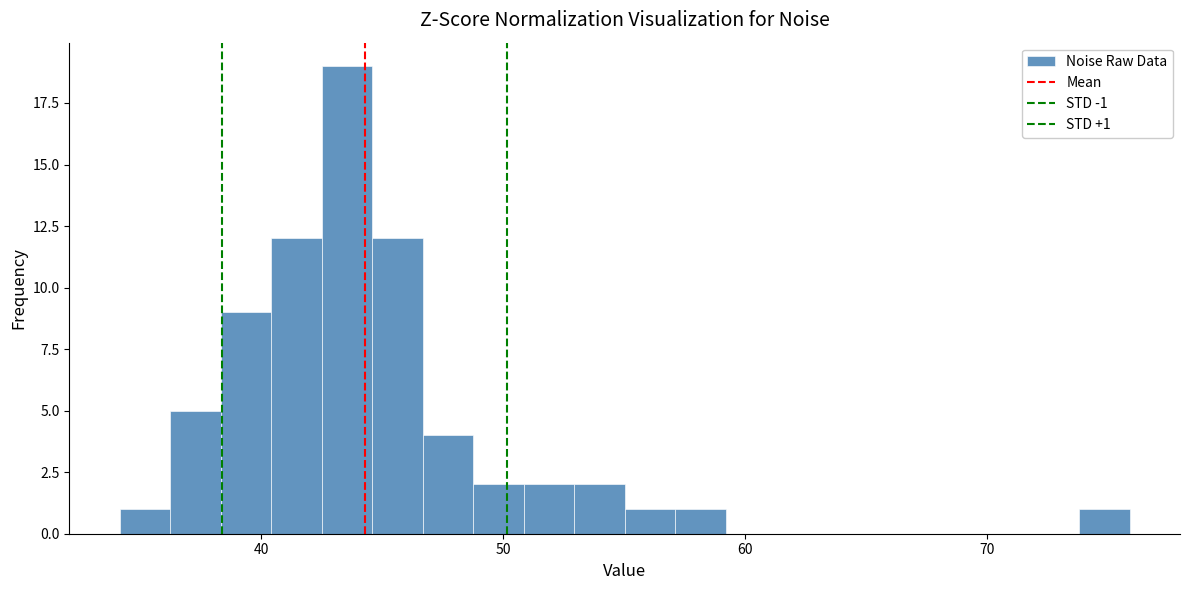

Read against the x-axis, roughly where is the centre of the tallest bar?

44